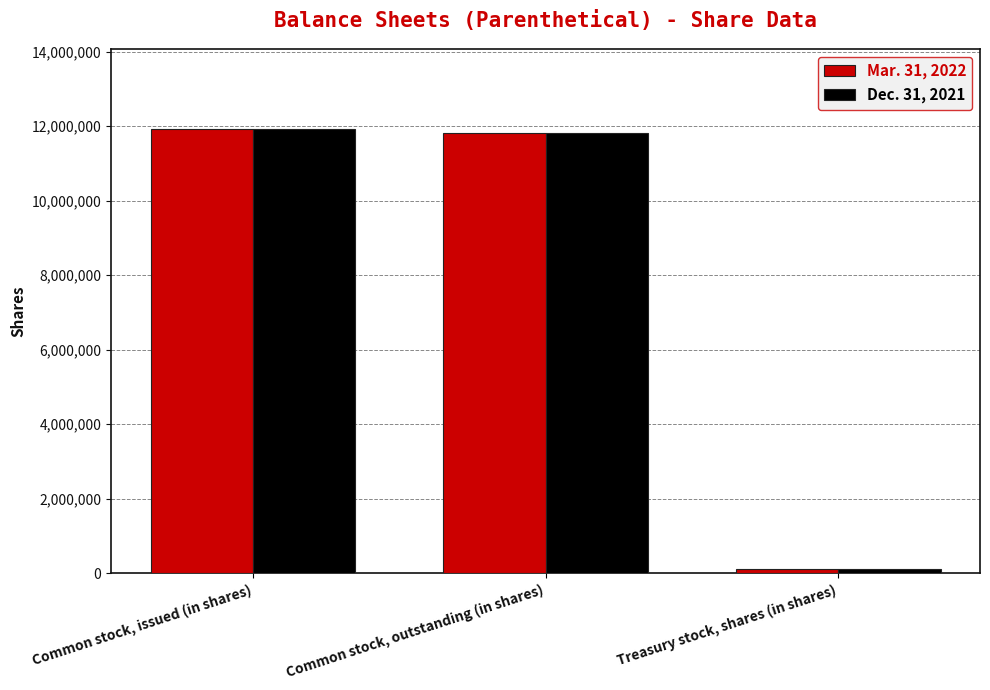

At how many categories does at least one series exceed 8465368?

2